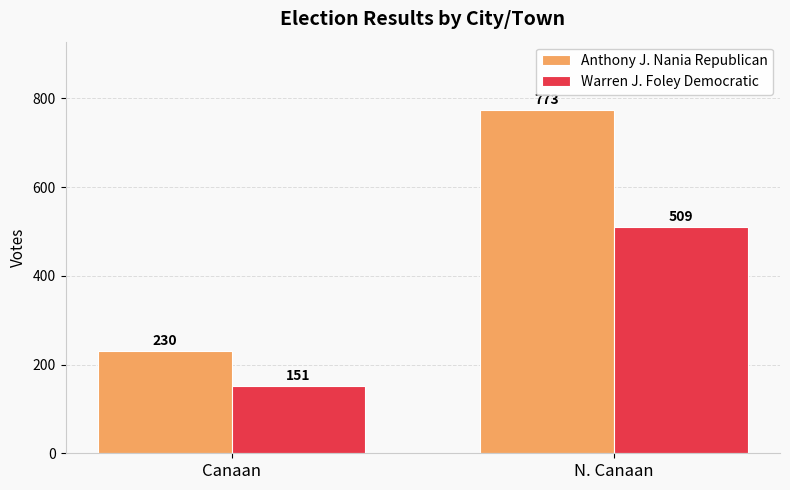

Is it true that Warren J. Foley Democratic equals 254 at N. Canaan?

False